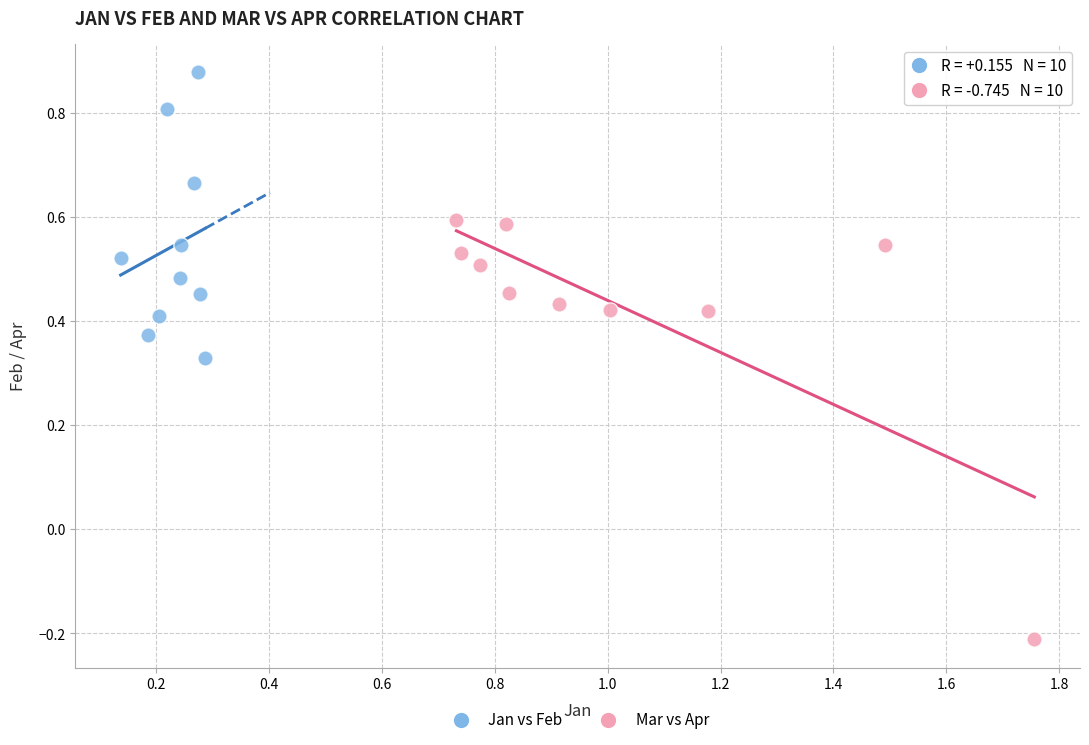

Which series reaches the minimum Y coordinate?

Mar vs Apr